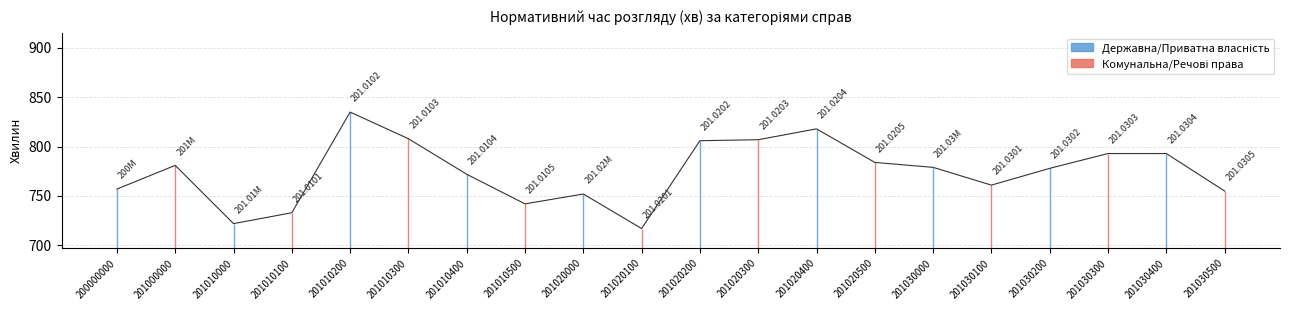

Which category has the highest value across all series?

201010200